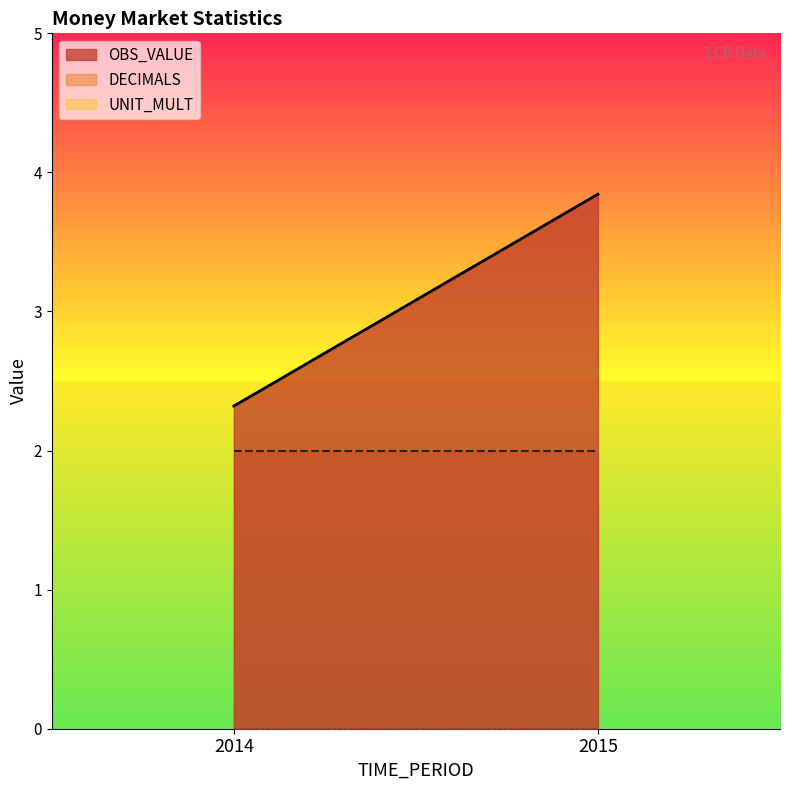

What is the average value of the DECIMALS series?

2.0